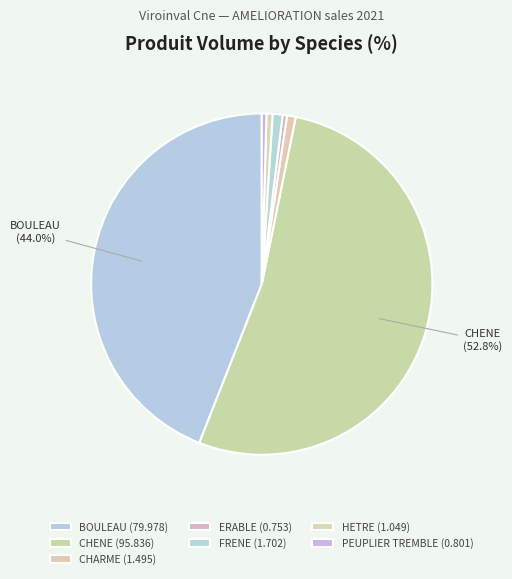

To the nearest percent, what portion does FRENE represent?

1%